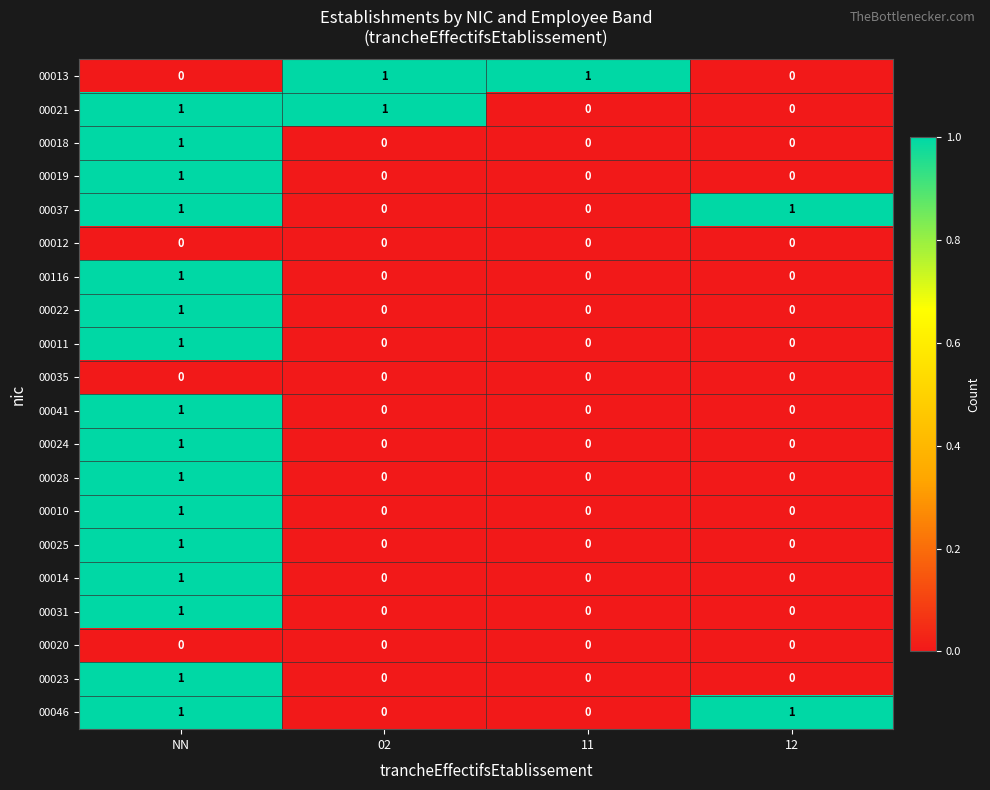

How many series are shown in this chart?

20